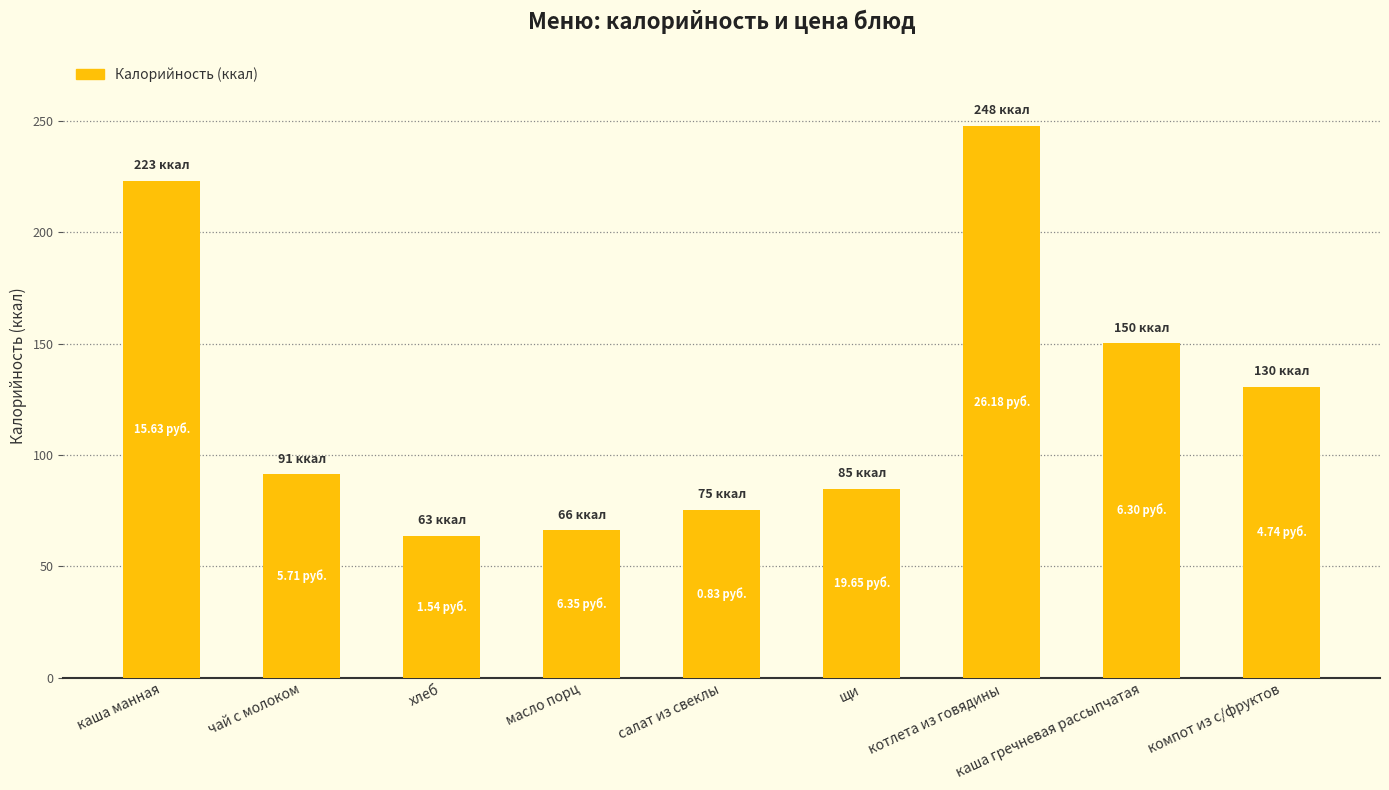

What is the change in value from каша гречневая рассыпчатая to компот из с/фруктов?

-19.7